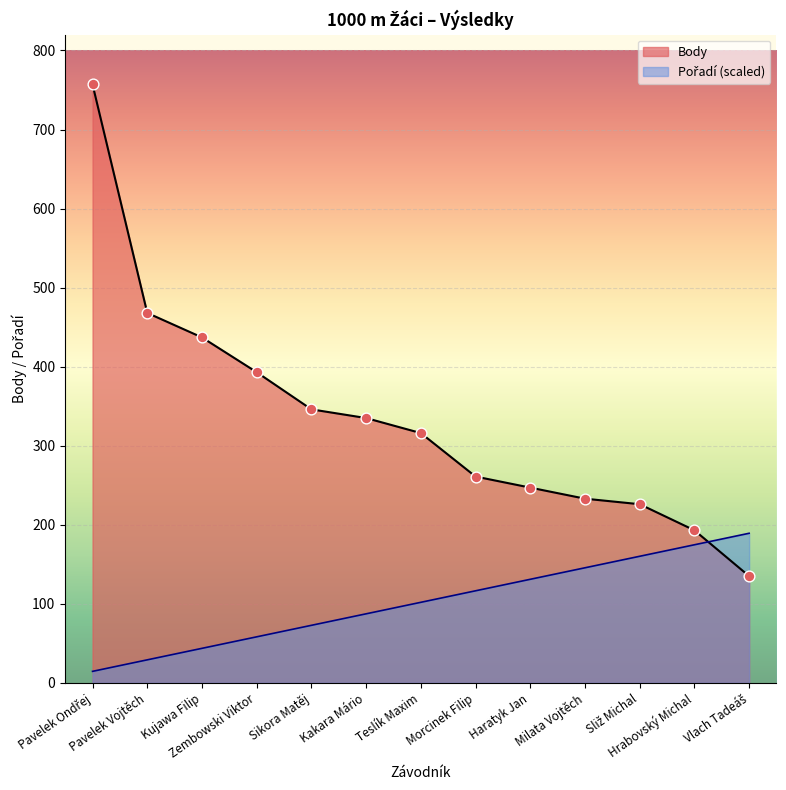

Which series has the largest Y range (max minus min)?

Body